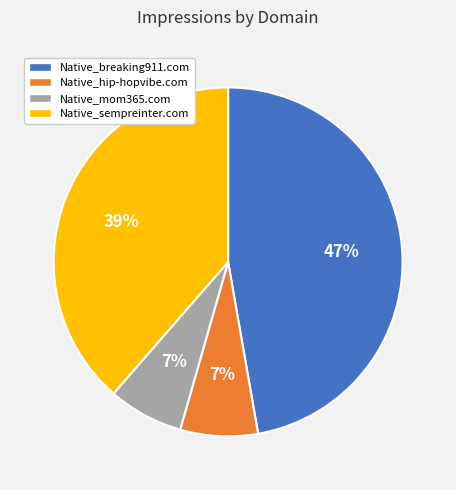

What is the largest slice in the pie chart?

Native_breaking911.com